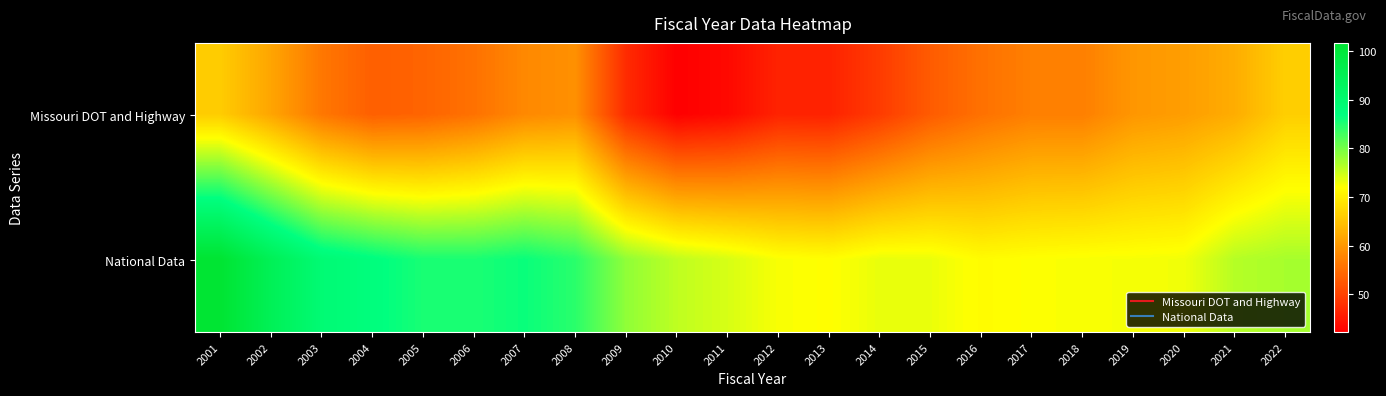

At how many categories does at least one series exceed 65?

22